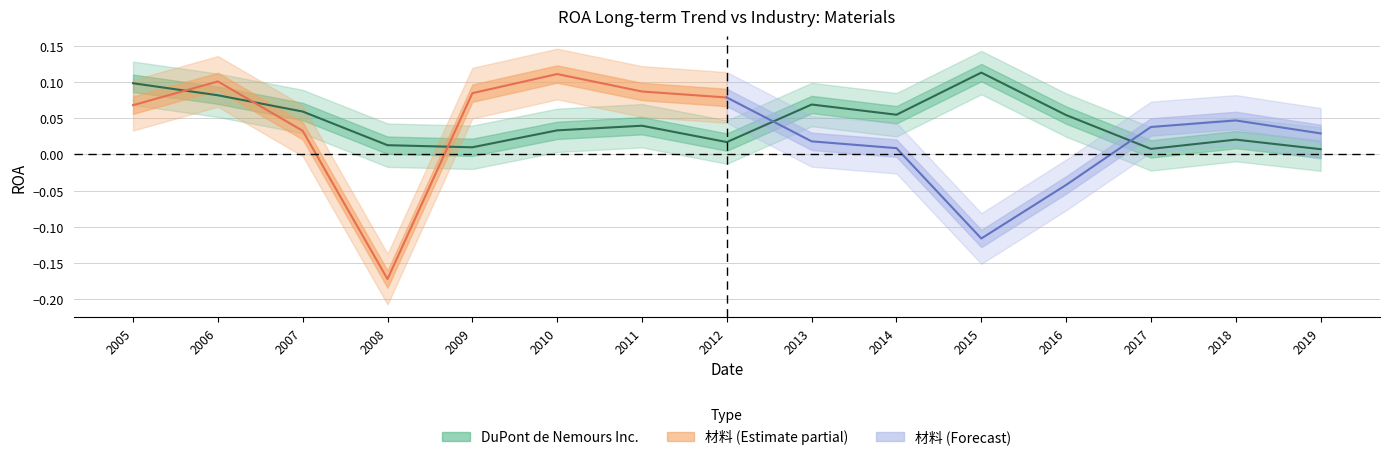

The chart shows a value of 0.1 at 2015. True or false?

False